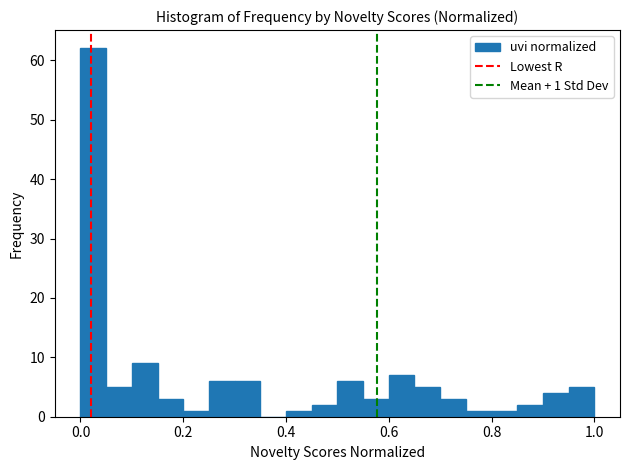

Around what value on the x-axis is the tallest bar? Give the approximate position of its centre, as read against the axis.

0.02